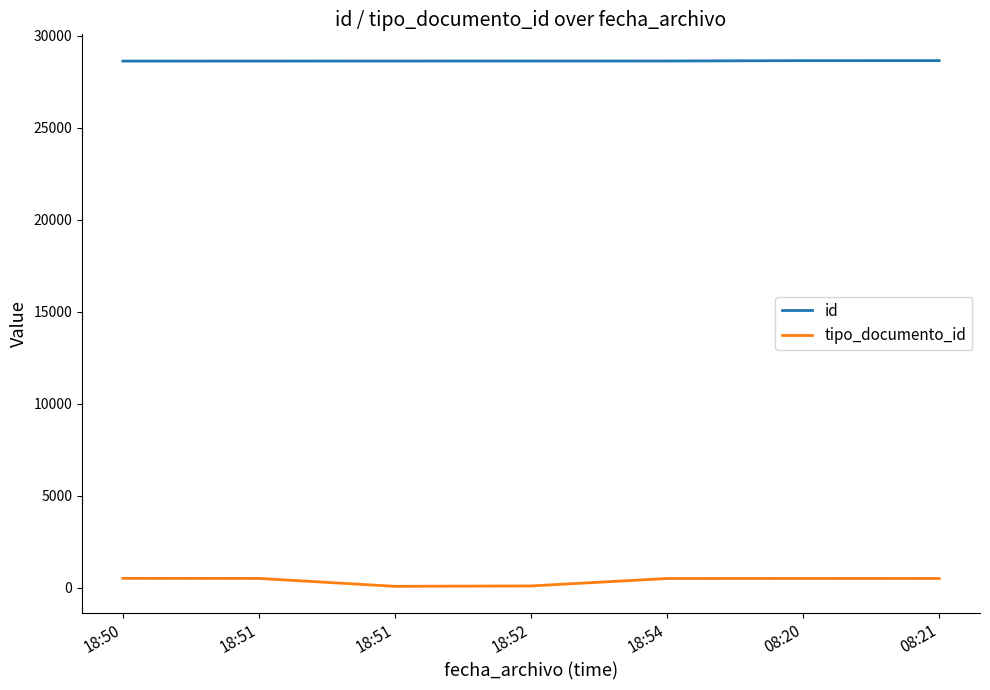

What are all the series names shown in the legend?

id, tipo_documento_id